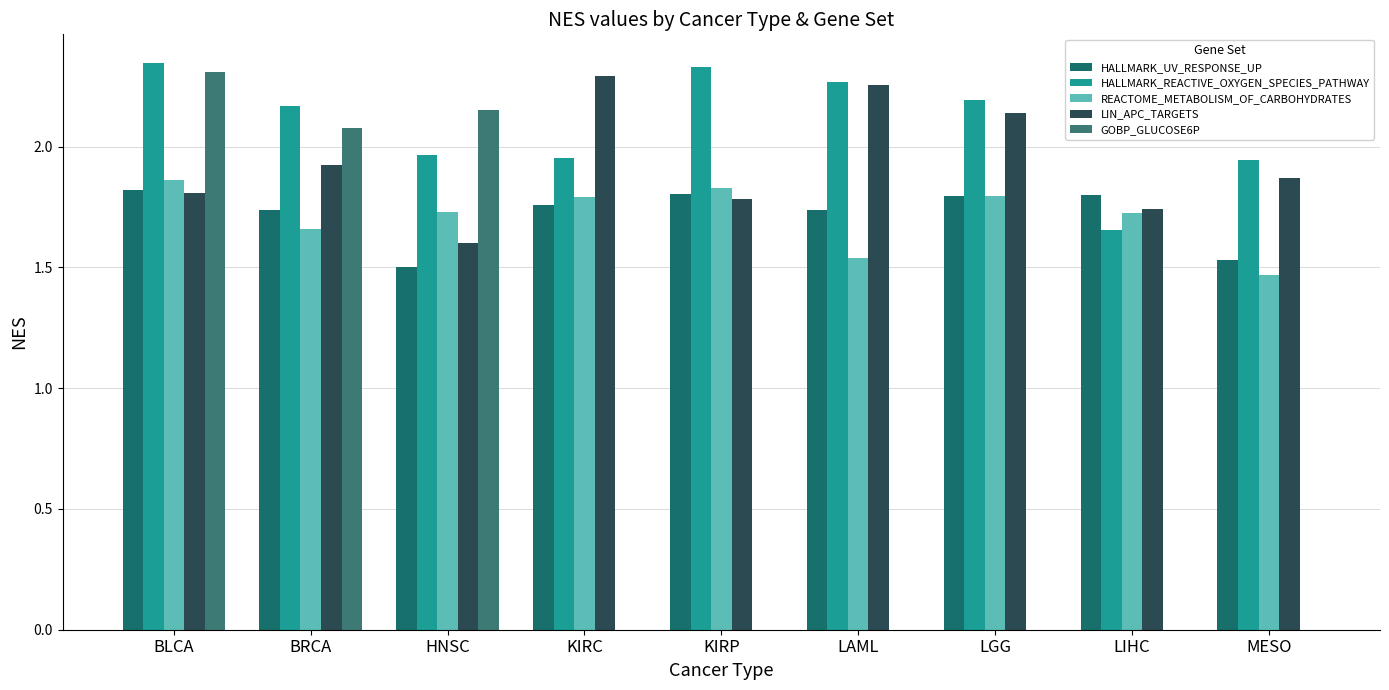

Between BLCA and MESO, which series saw the biggest shift?

GOBP_GLUCOSE6P